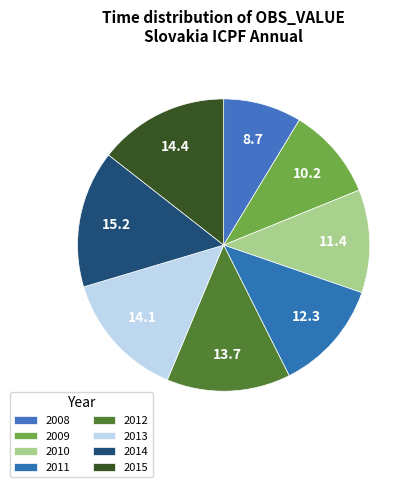

What percentage is the 2008 slice, to the nearest percent?

9%